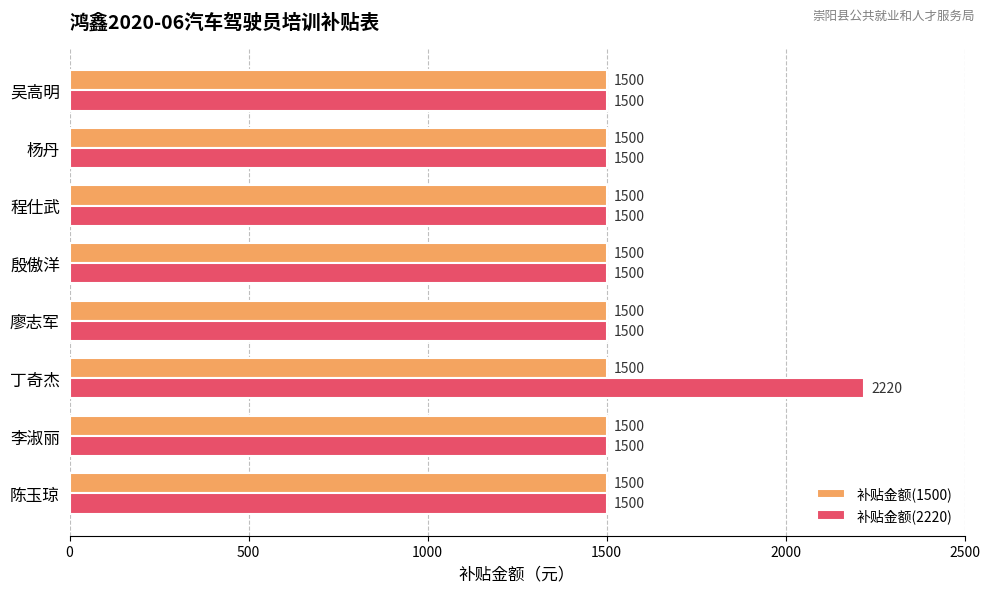

Which series has the widest spread of values?

补贴金额(2220)